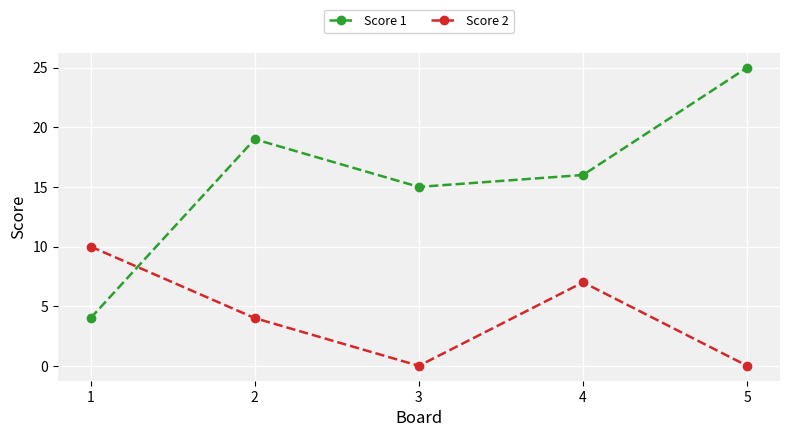

Where is Score 1 nearest to the value 14?

3